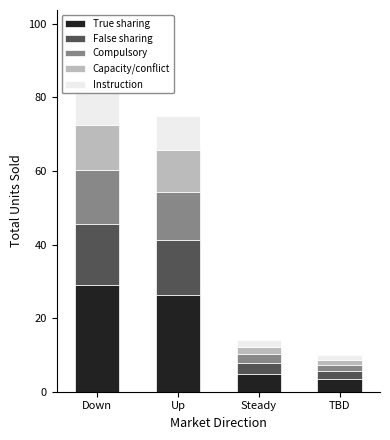

True or false: Capacity/conflict has a value of 1.5 at TBD.

True